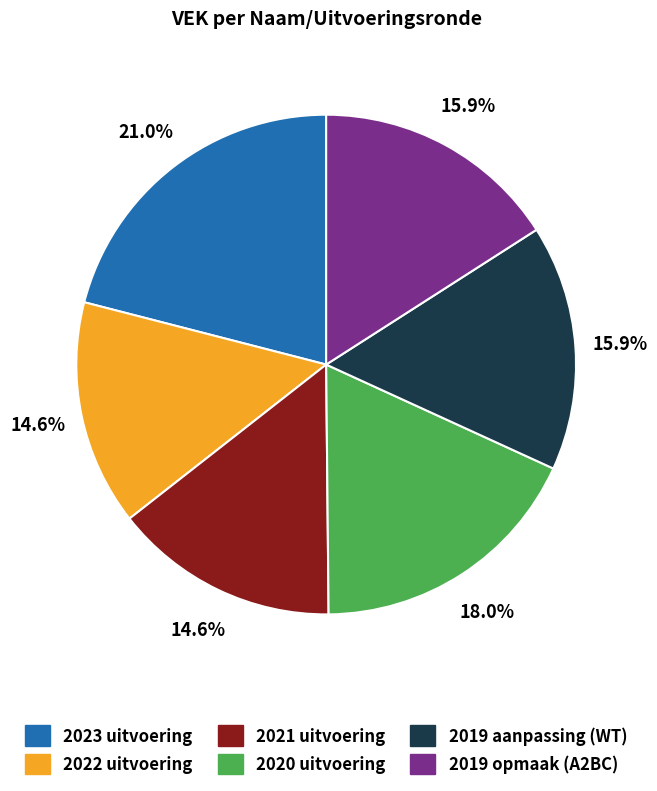

Does any single category account for the majority?

No